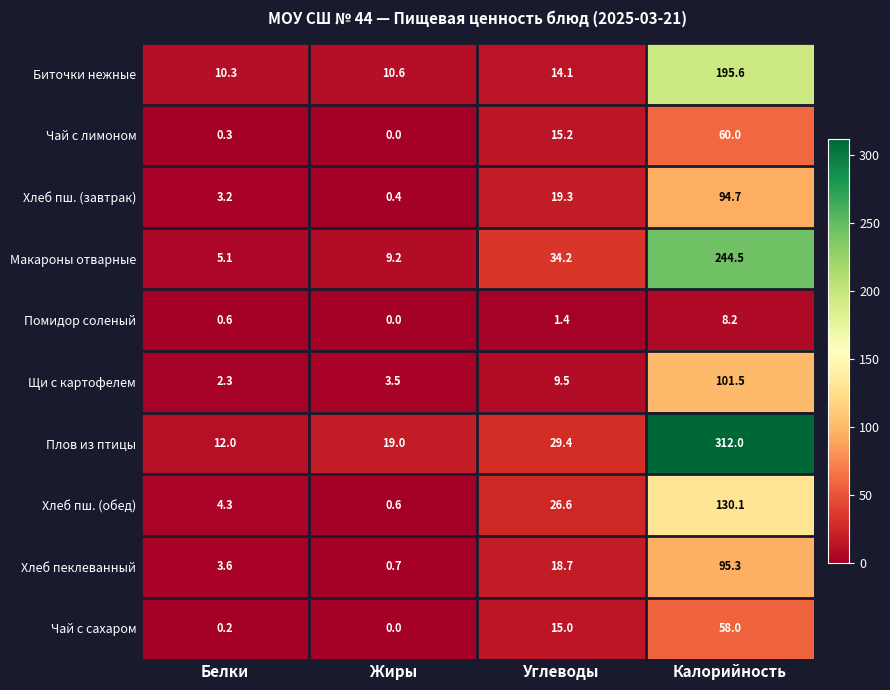

At which label does Плов из птицы first exceed 29?

Углеводы